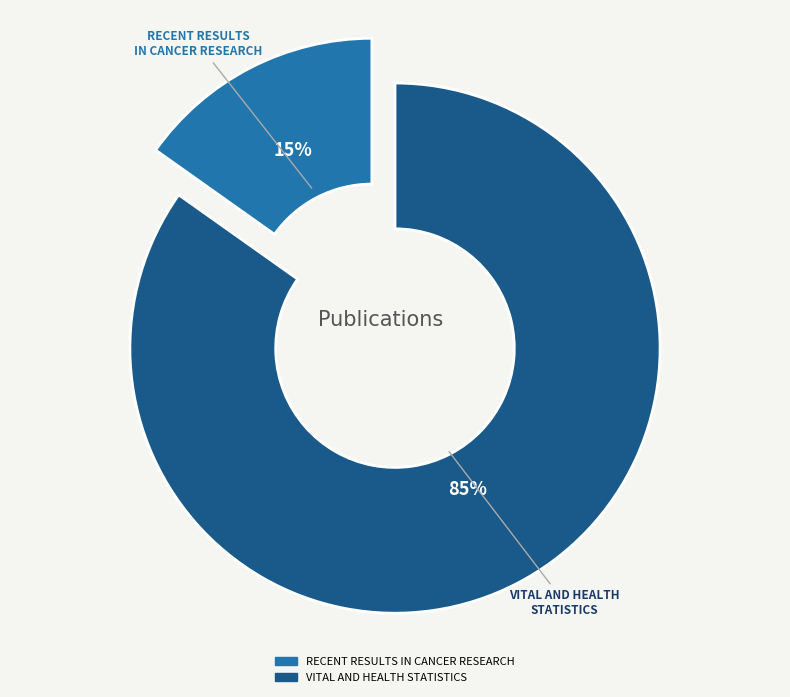

To the nearest percent, what portion does RECENT RESULTS IN CANCER RESEARCH represent?

15%